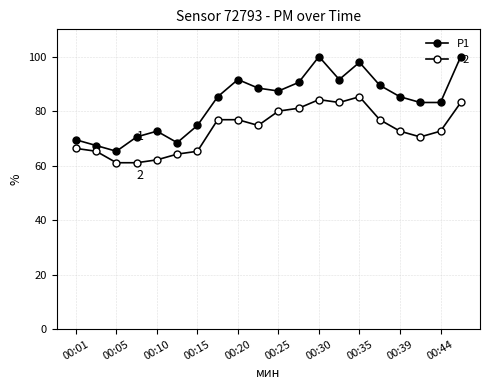

How many distinct data groups are displayed?

2